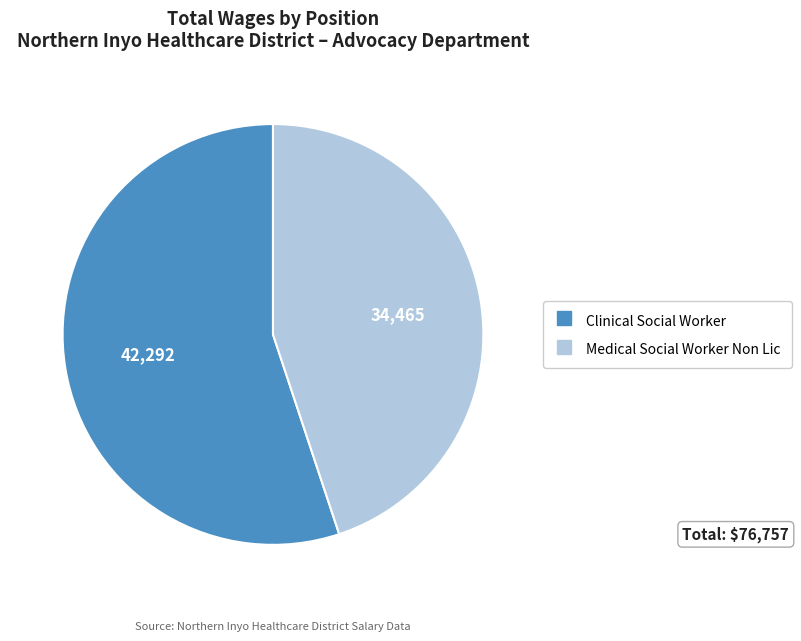

How many slices are in this pie chart?

2